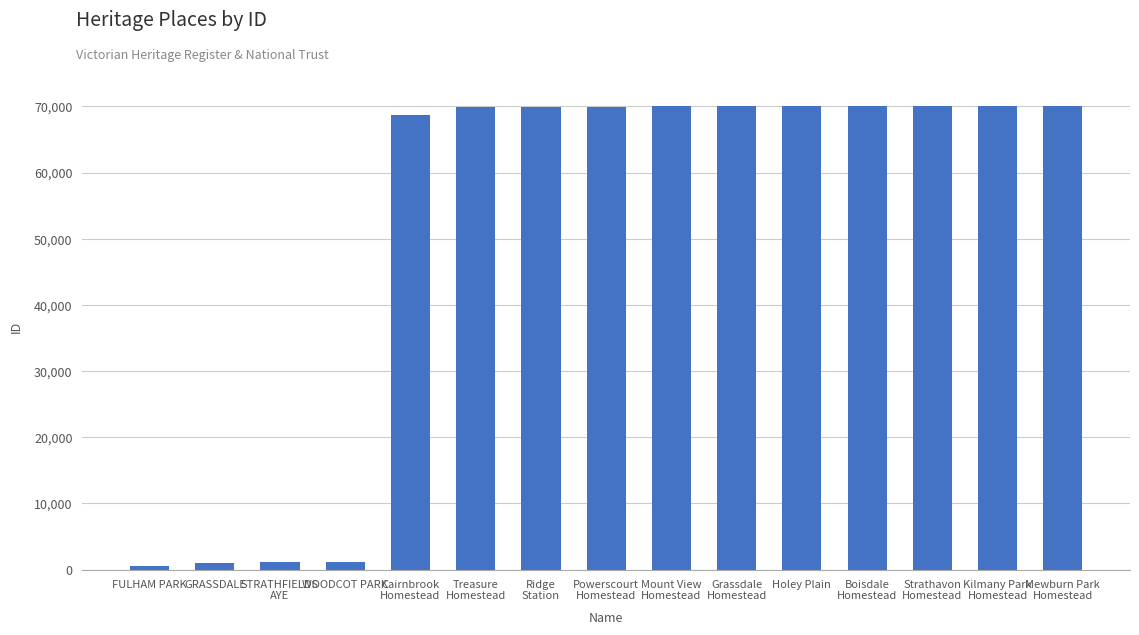

What is the sum of the values at Holey Plain and Kilmany Park
Homestead?

140006